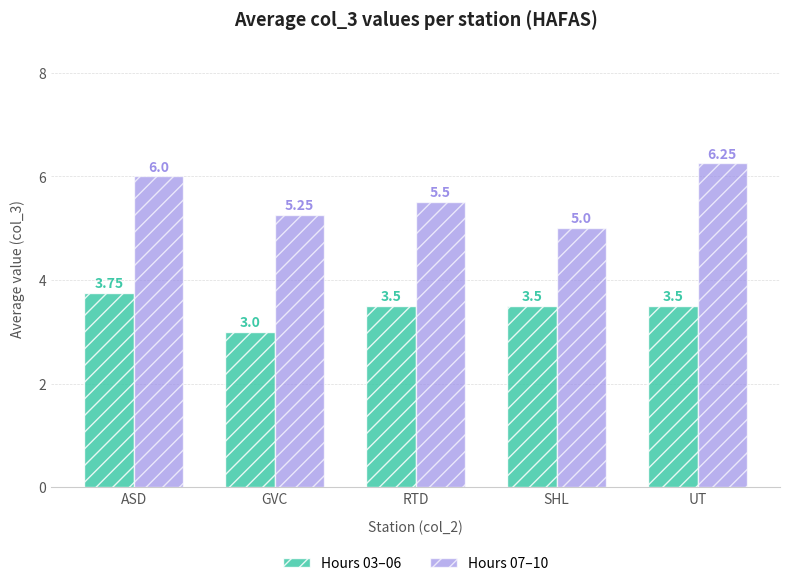

What are all the series names shown in the legend?

Hours 03–06, Hours 07–10